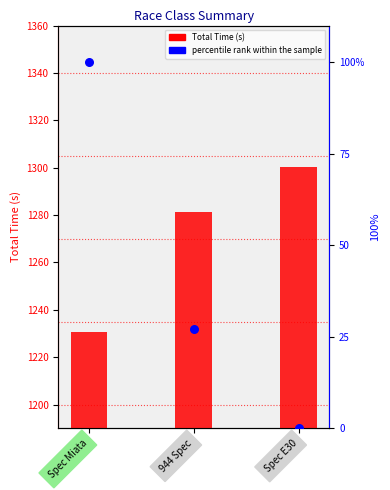

Which series reaches the minimum Y coordinate?

Percentile rank within the sample